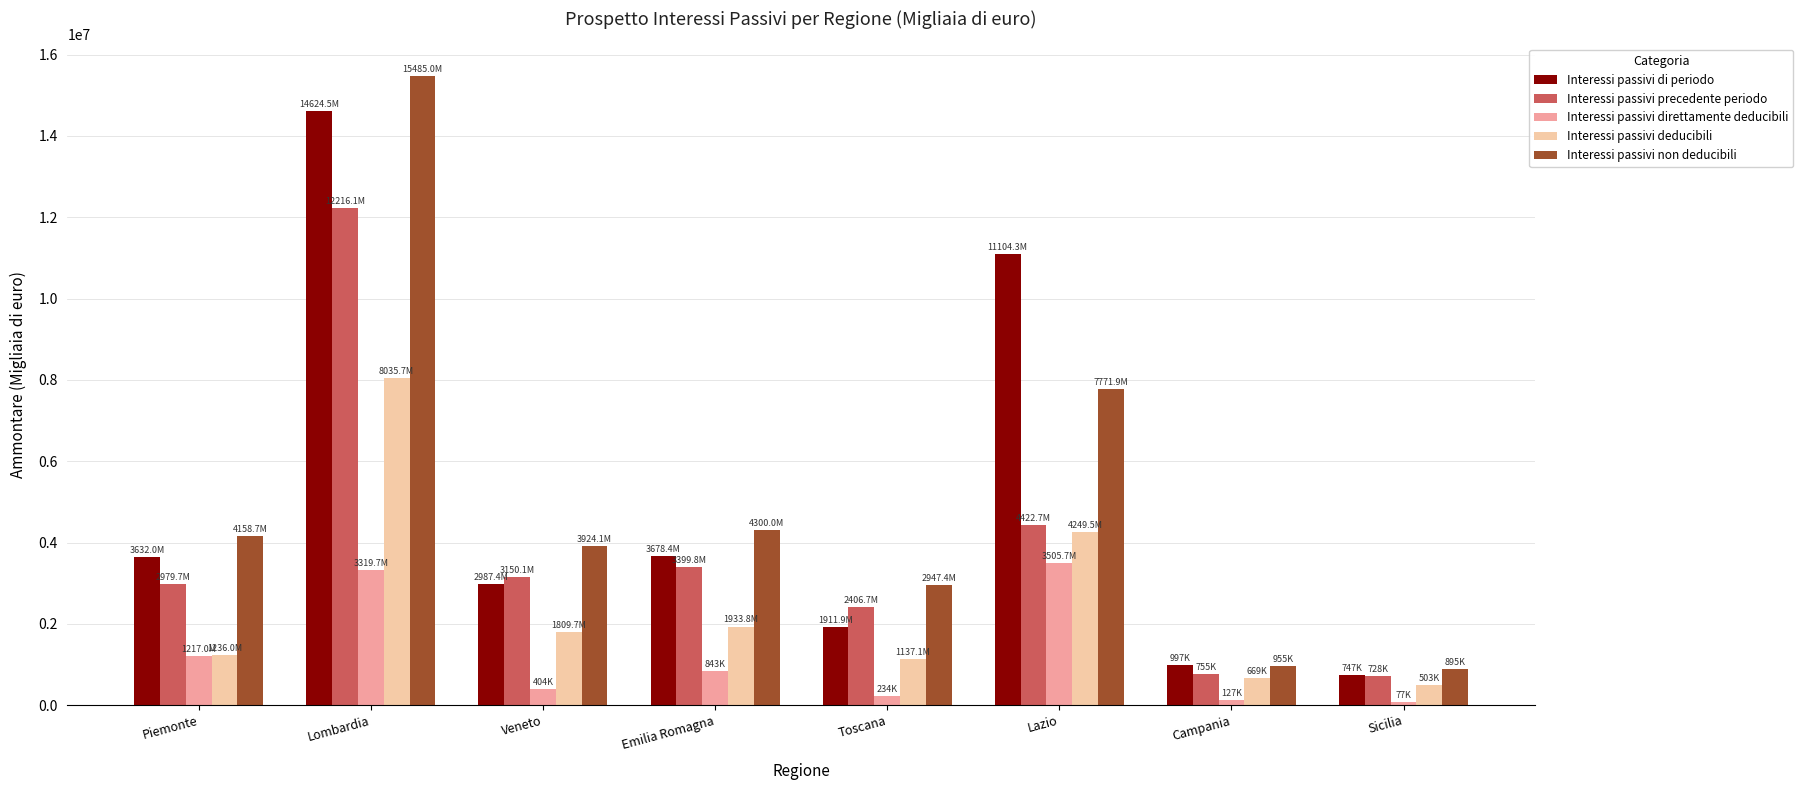

Rank the series by their maximum value, from highest to lowest.

Interessi passivi non deducibili, Interessi passivi di periodo, Interessi passivi precedente periodo, Interessi passivi deducibili, Interessi passivi direttamente deducibili